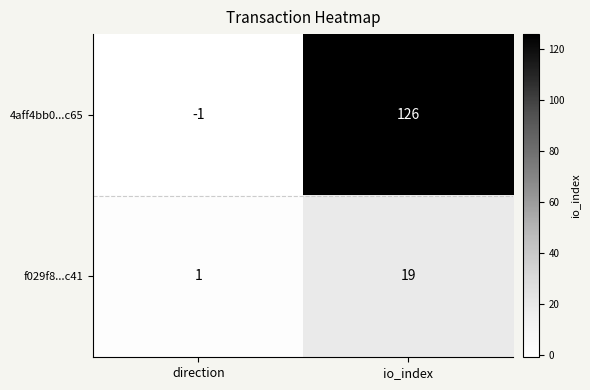

What is the total value across all series at io_index?

145